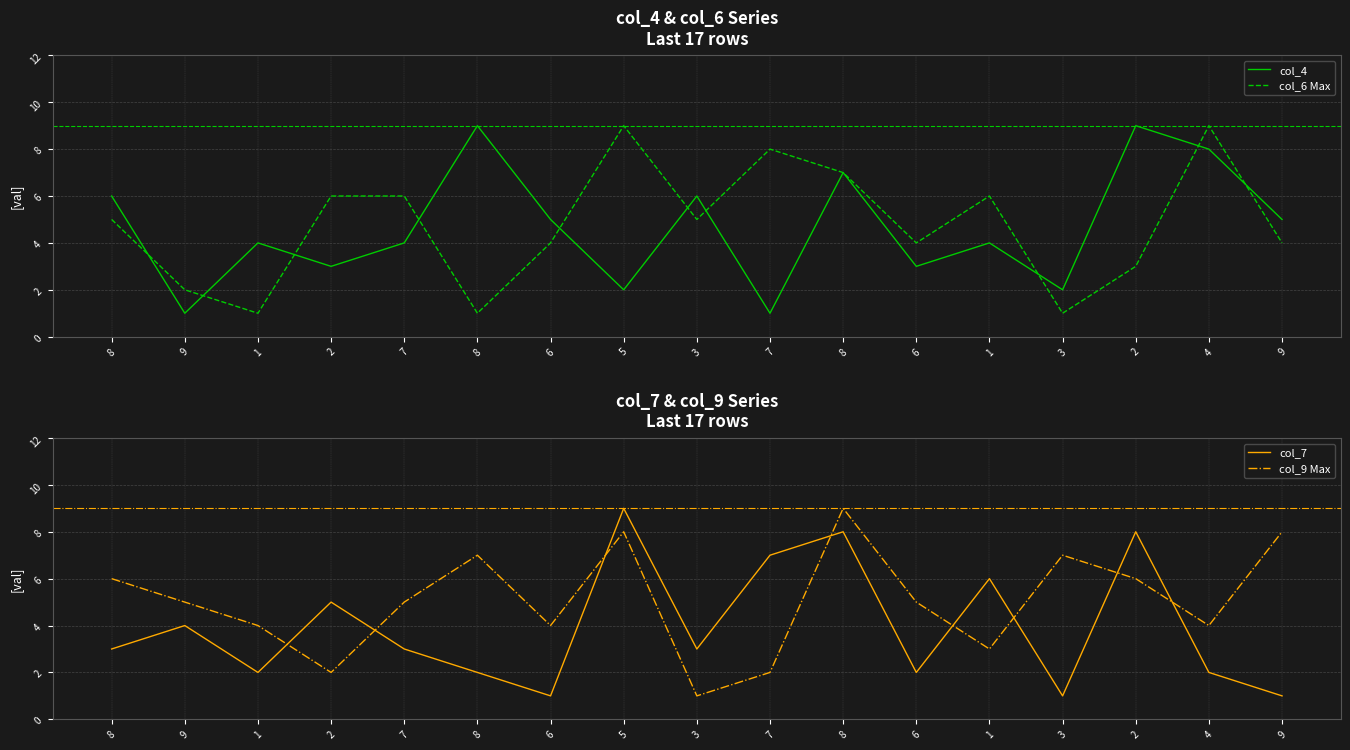

Count the number of categories in the chart.

17